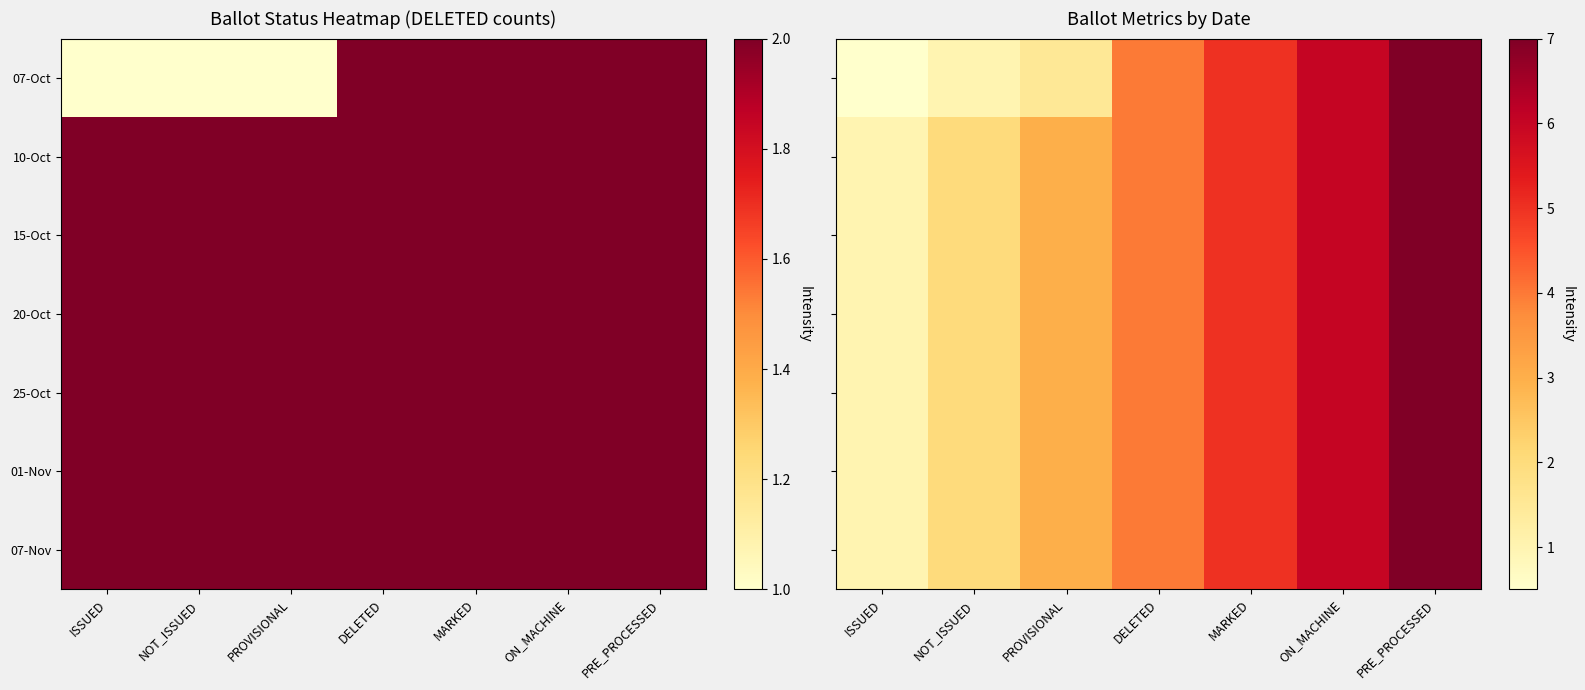

True or false: 15-Oct has a value of 6.0 at ON_MACHINE.

True